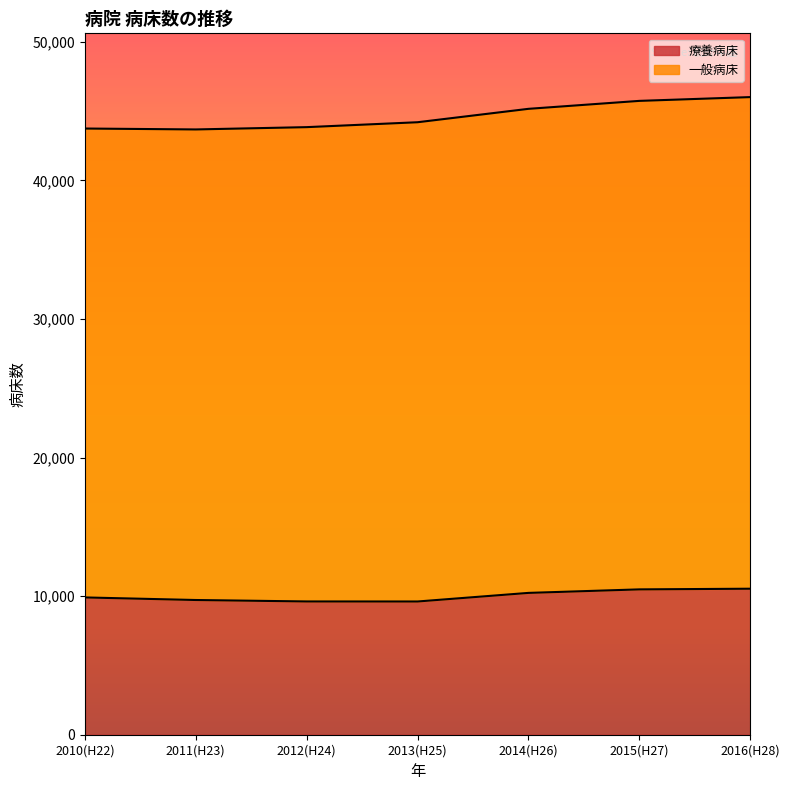

What is the value of the 6th point from the left?

10488